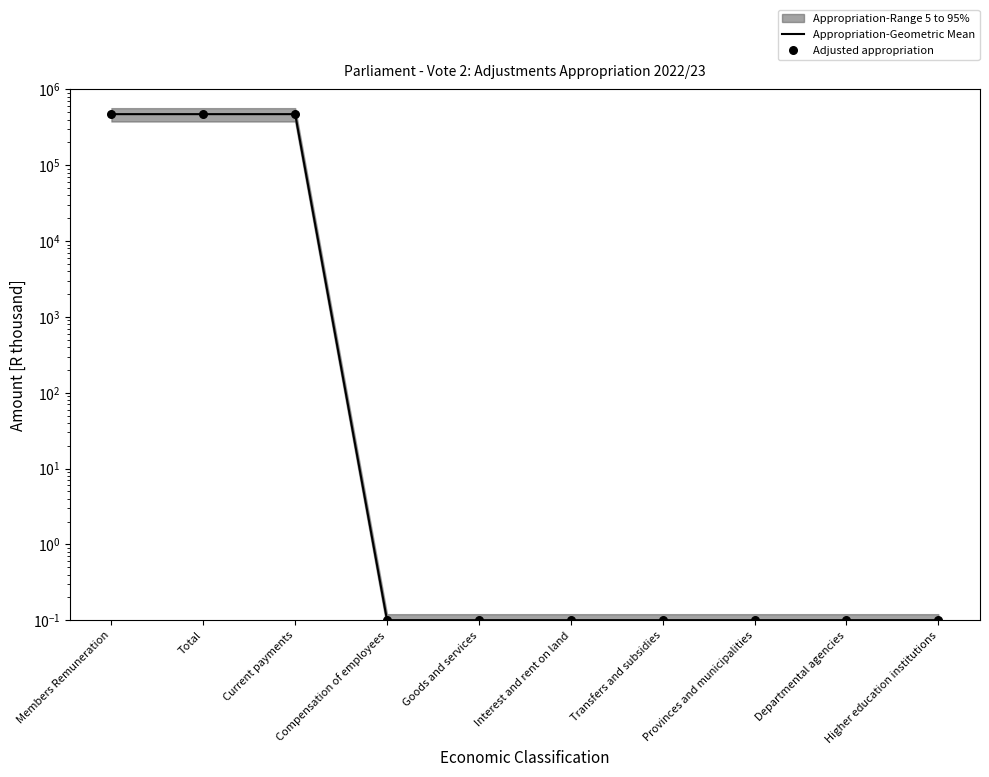

At how many categories does at least one series exceed 277957?

3